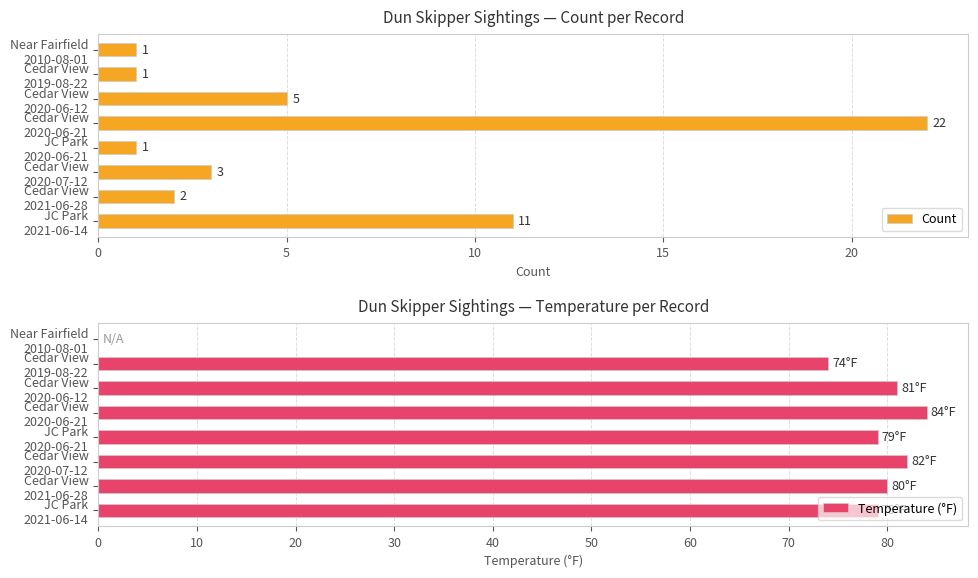

How many groups of bars are there?

8